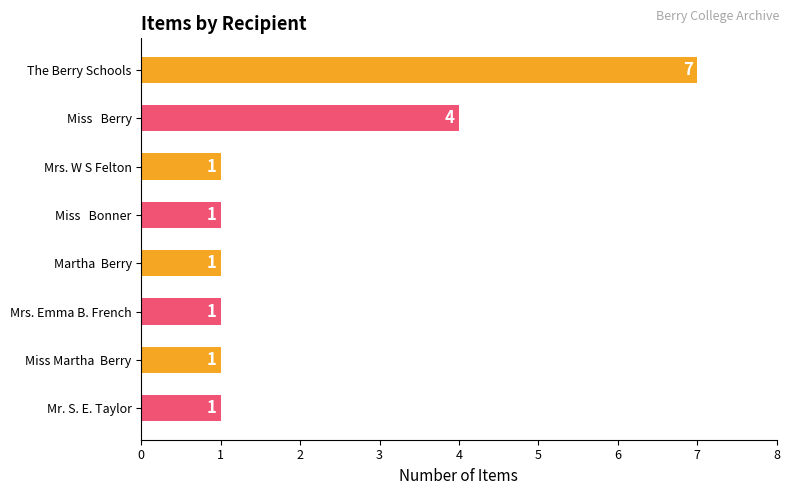

How many series are shown in this chart?

1